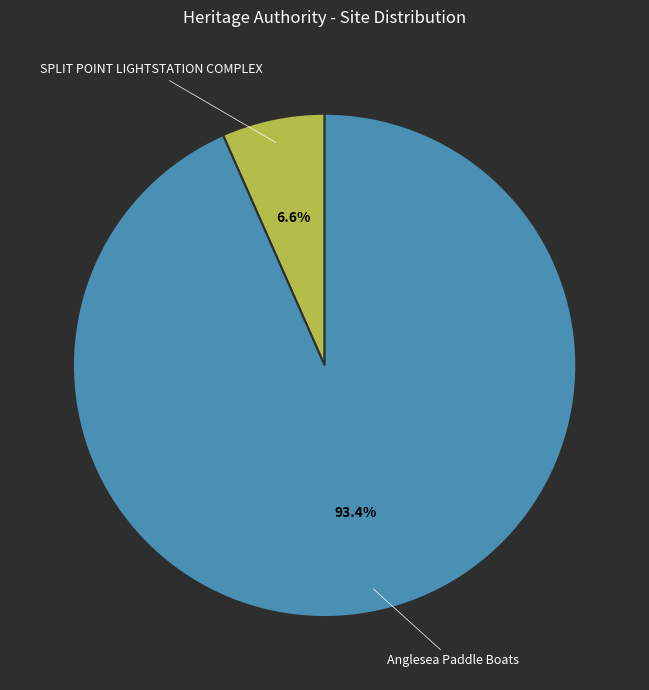

What is the ratio of the value at SPLIT POINT LIGHTSTATION COMPLEX to the value at Anglesea Paddle Boats?

0.1